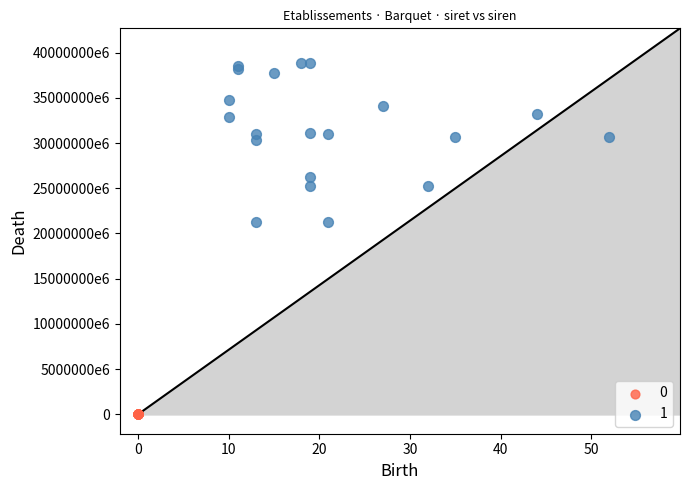

What are all the series names shown in the legend?

0, 1